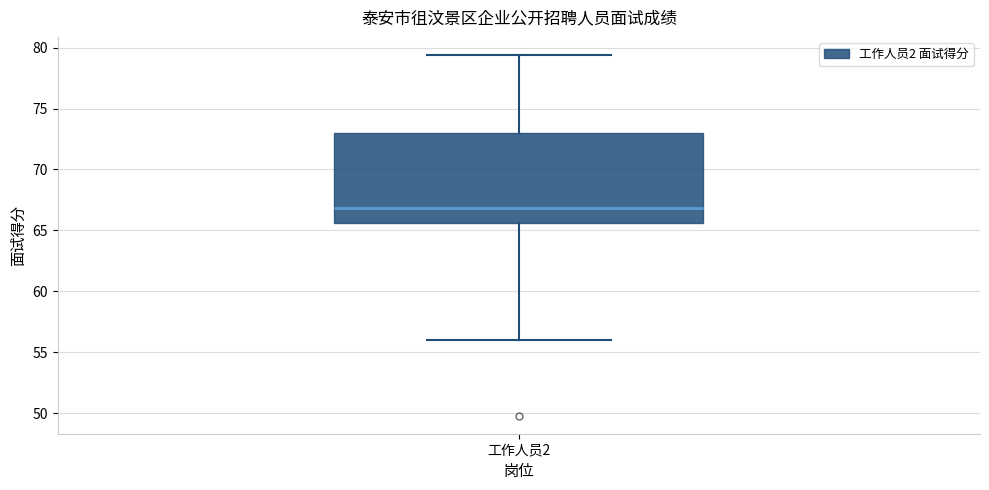

Where is the upper edge of the box for 工作人员2 on the y-axis? The values are not printed on the chart, so give them approximately, as read against the axis.

73.0